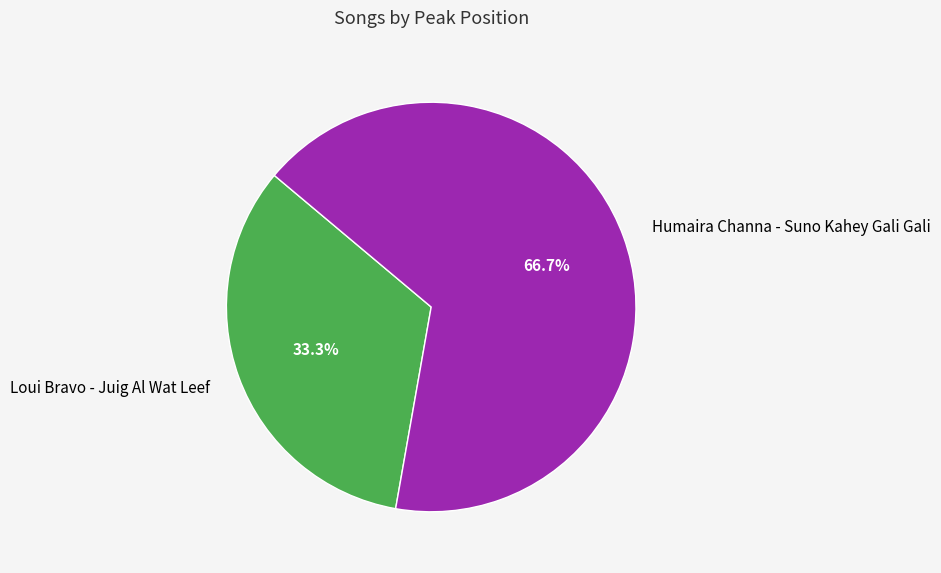

What is the largest slice in the pie chart?

Humaira Channa - Suno Kahey Gali Gali